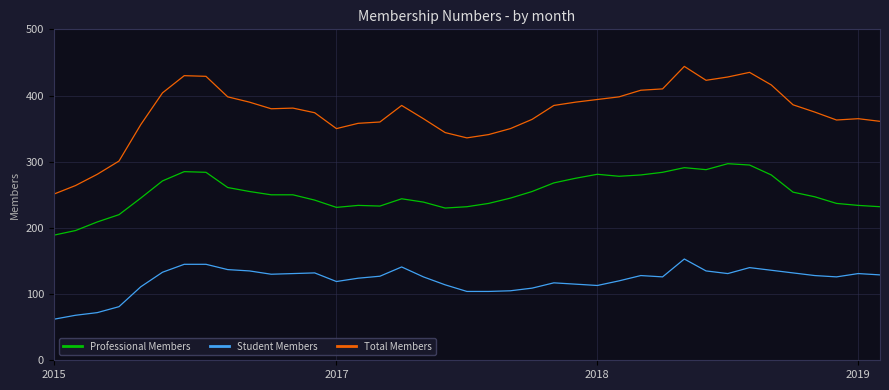

List the series in order of their peak value, lowest first.

Student Members, Professional Members, Total Members